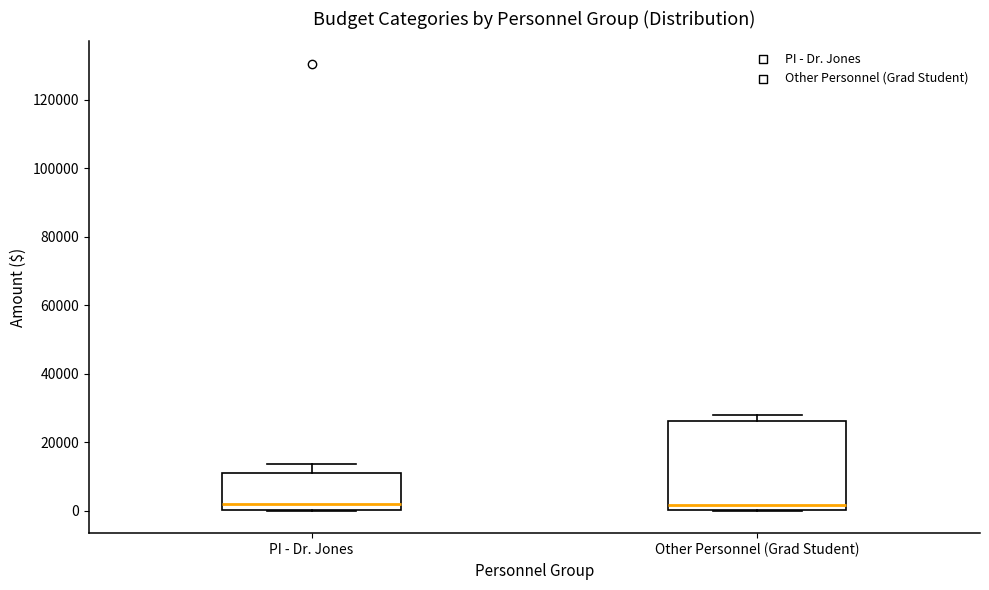

Comparing the boxes themselves (not the whiskers), which one is the tallest?

Other Personnel (Grad Student)